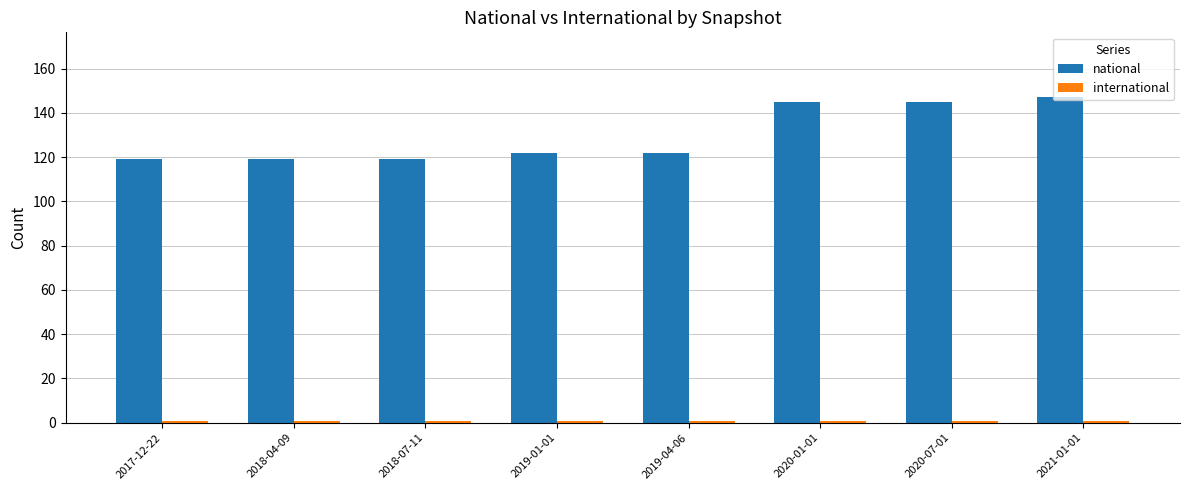

What is the greatest value displayed?

147